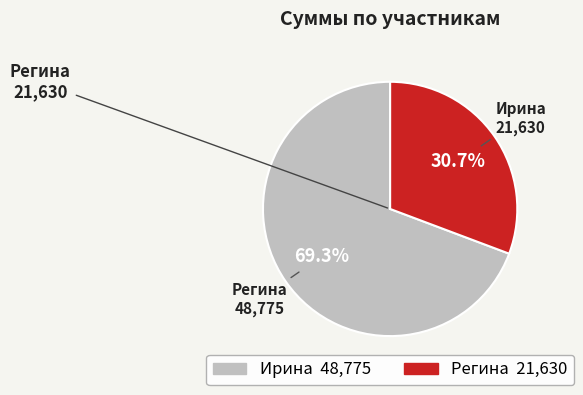

Does any single category account for the majority?

Yes